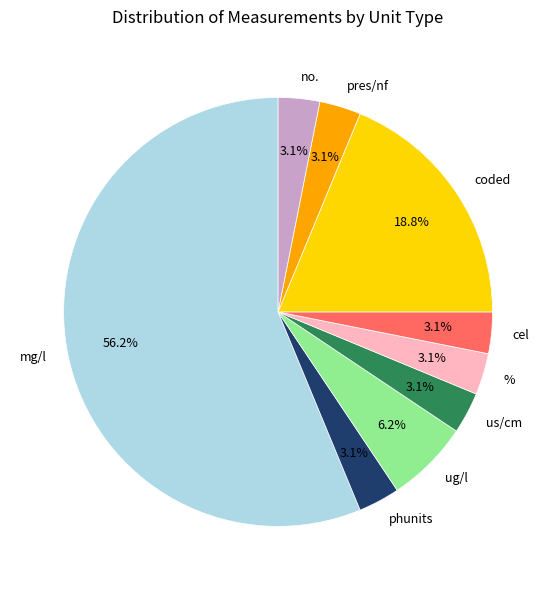

Is the sum of ug/l and no. greater than half?

No